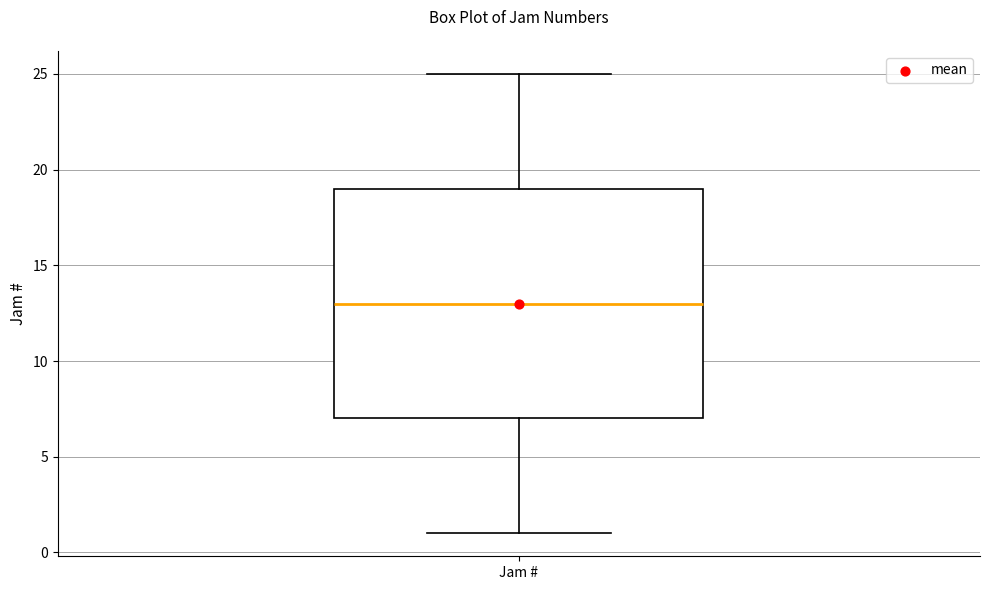

Where is the upper edge of the box for Jam # on the y-axis? The values are not printed on the chart, so give them approximately, as read against the axis.

19